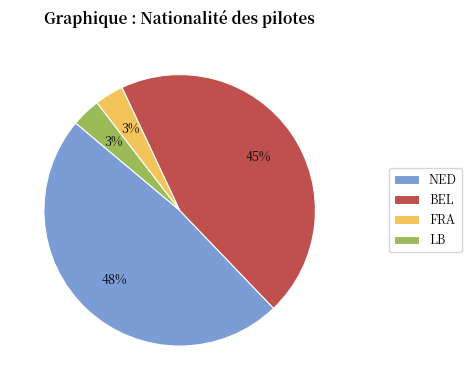

Is there any slice that represents more than half of the pie?

No